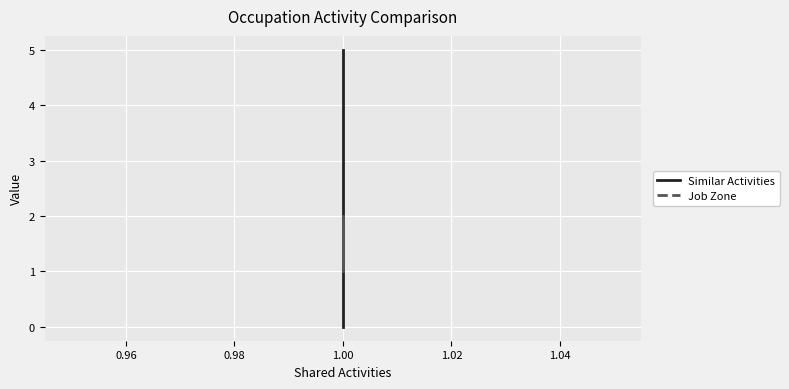

Which series has the largest total across all categories?

Similar Activities